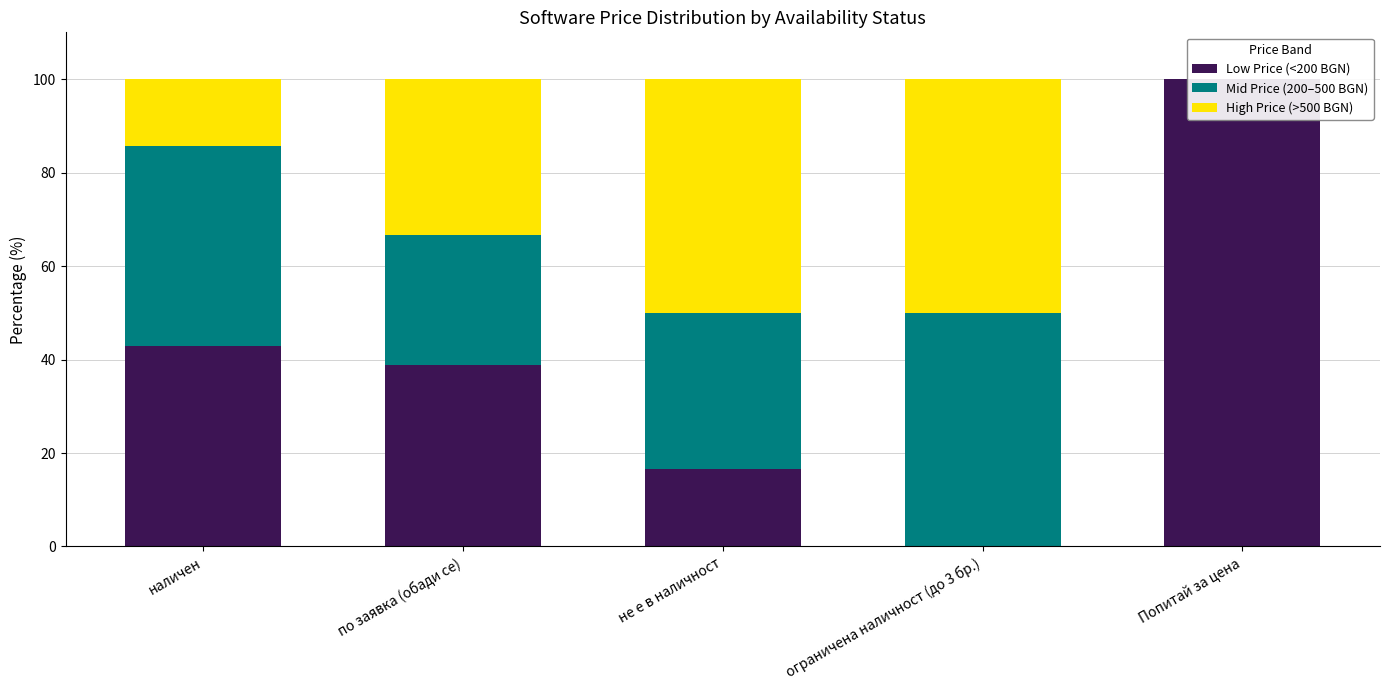

Rank the series at Попитай за цена from lowest to highest value.

Mid Price (200–500 BGN), High Price (>500 BGN), Low Price (<200 BGN)